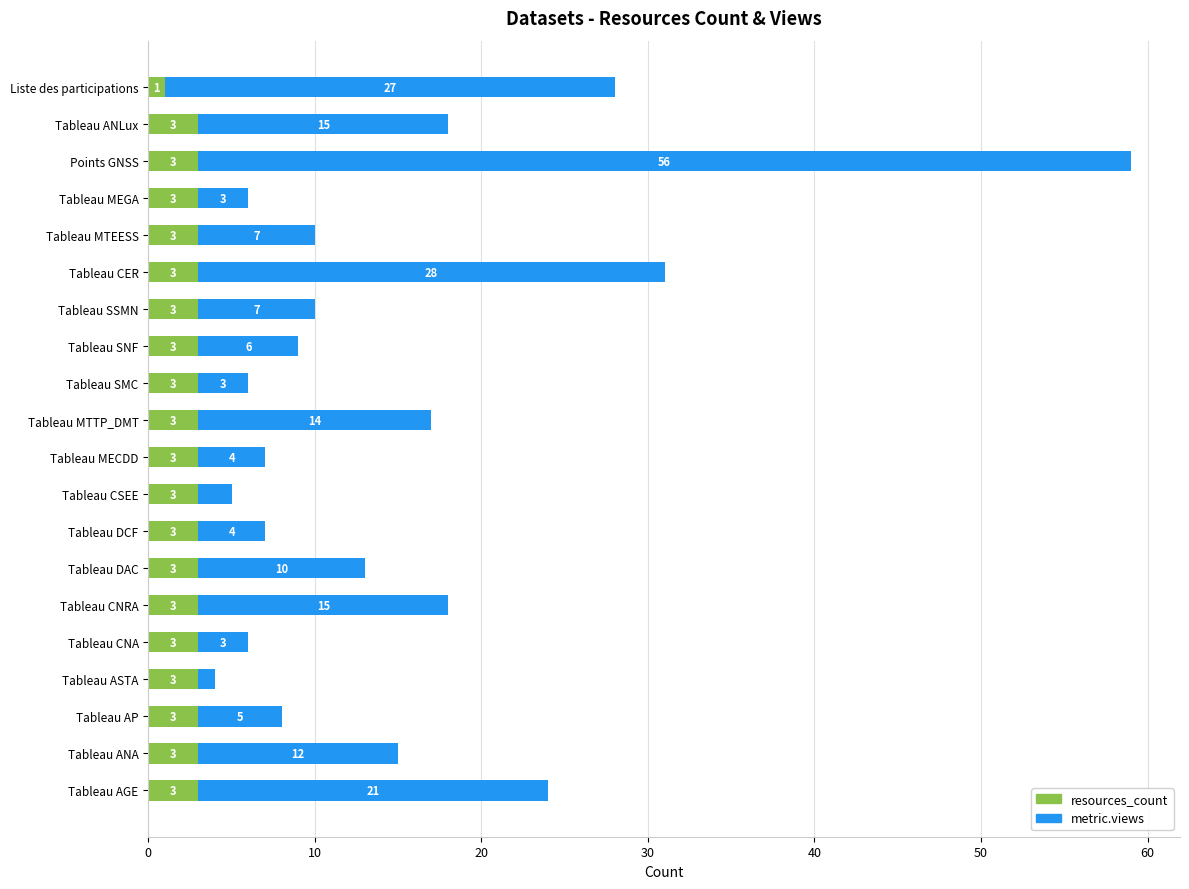

What is the total value across all series at Tableau MEGA?

6